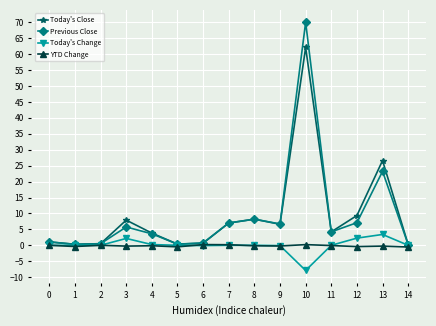

The Today's Close series shows 1.1 at 0. True or false?

True